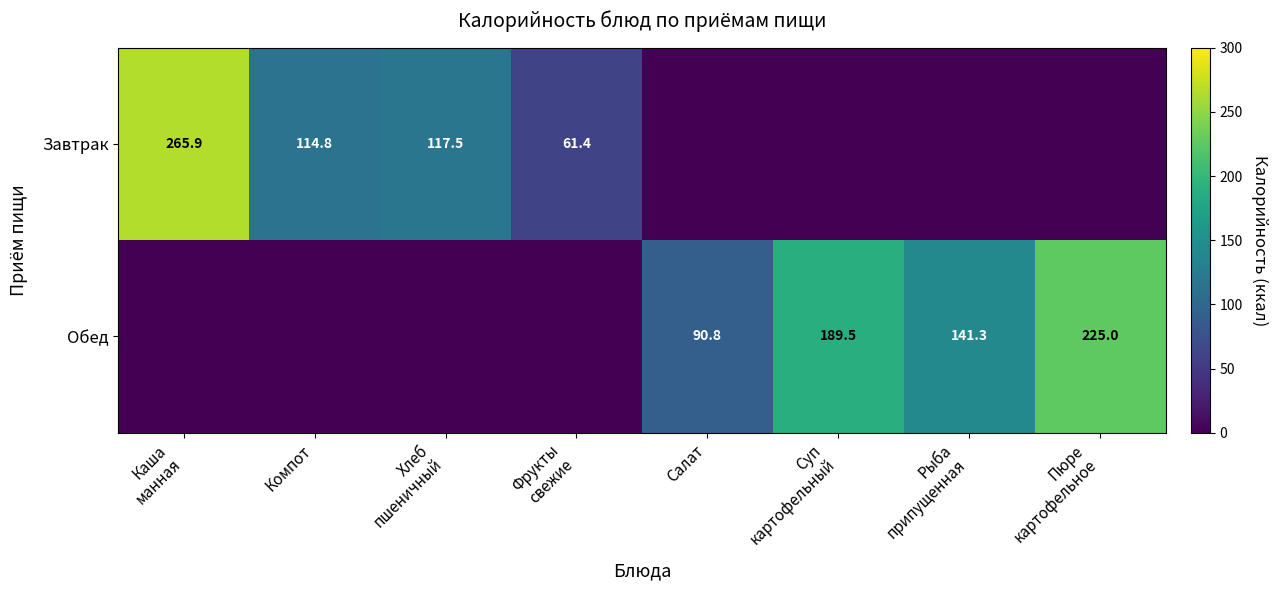

The value of Обед at Салат is 61.5. True or false?

False